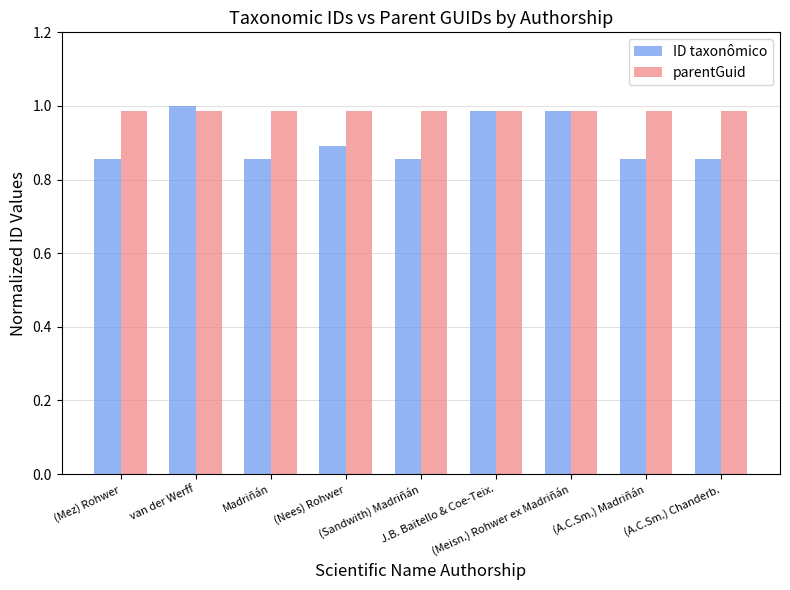

What is the label of the 4th bar from the right?

J.B. Baitello & Coe-Teix.